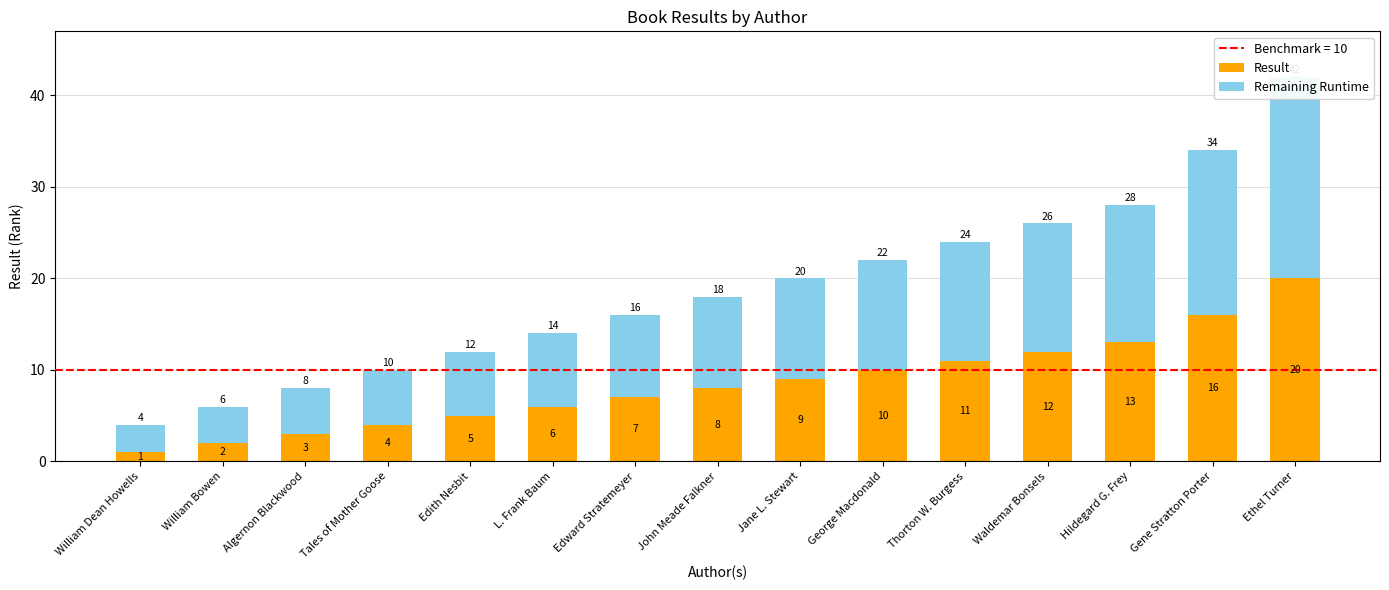

At which label does Remaining Runtime reach its minimum?

William Dean Howells